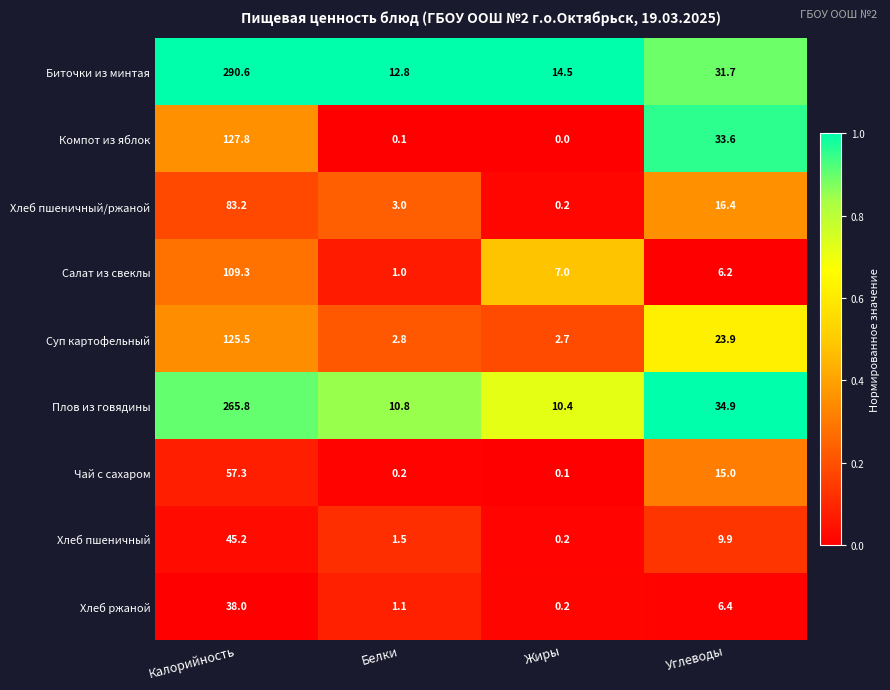

At which category does the chart reach its minimum across all series?

Жиры